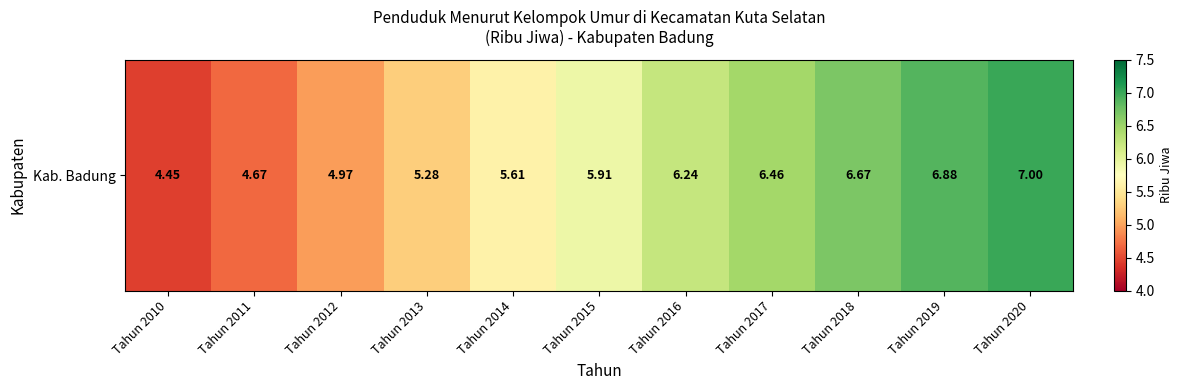

Which has a higher value, Tahun 2013 or Tahun 2015?

Tahun 2015